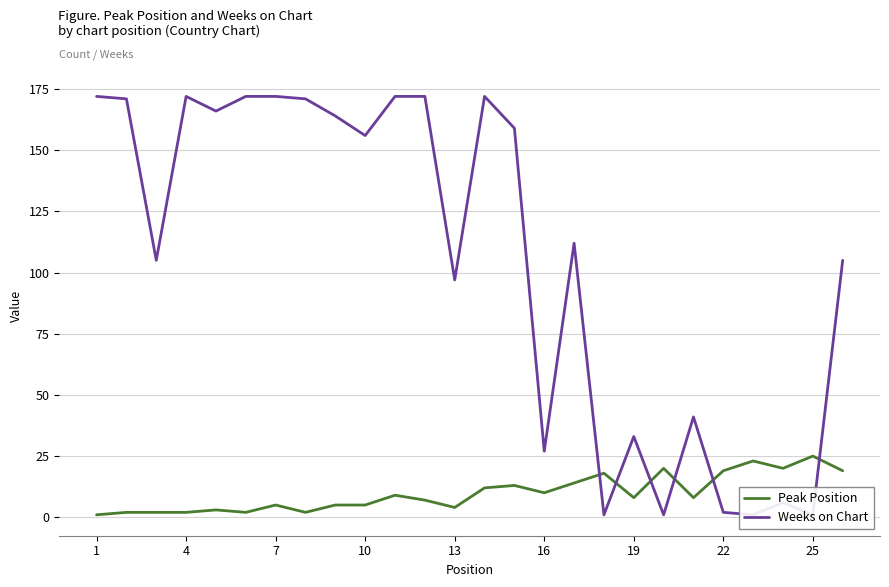

At how many categories does at least one series exceed 107?

14